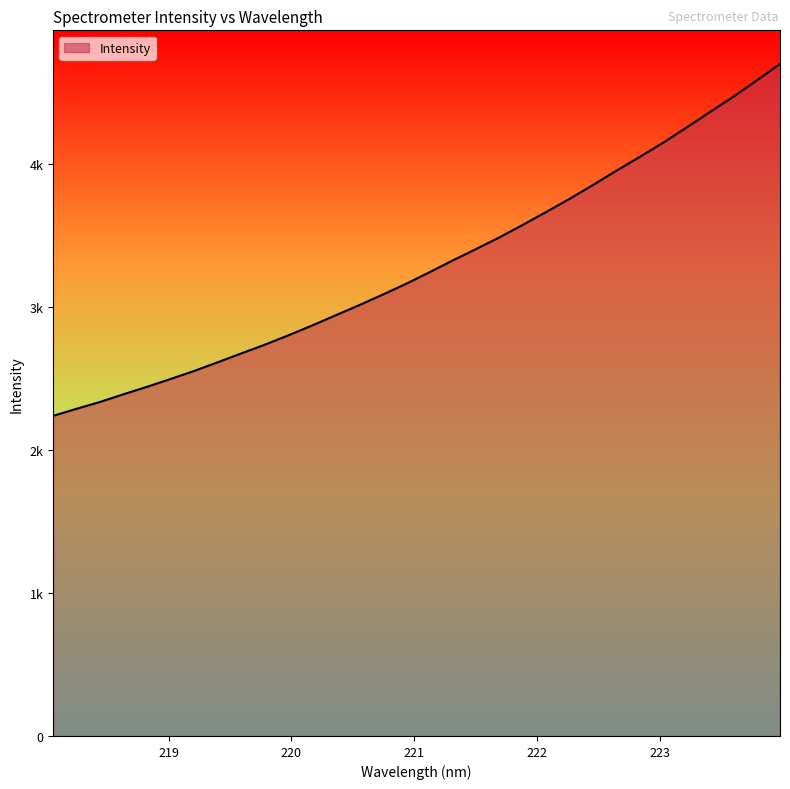

Does the chart have visible grid lines?

No